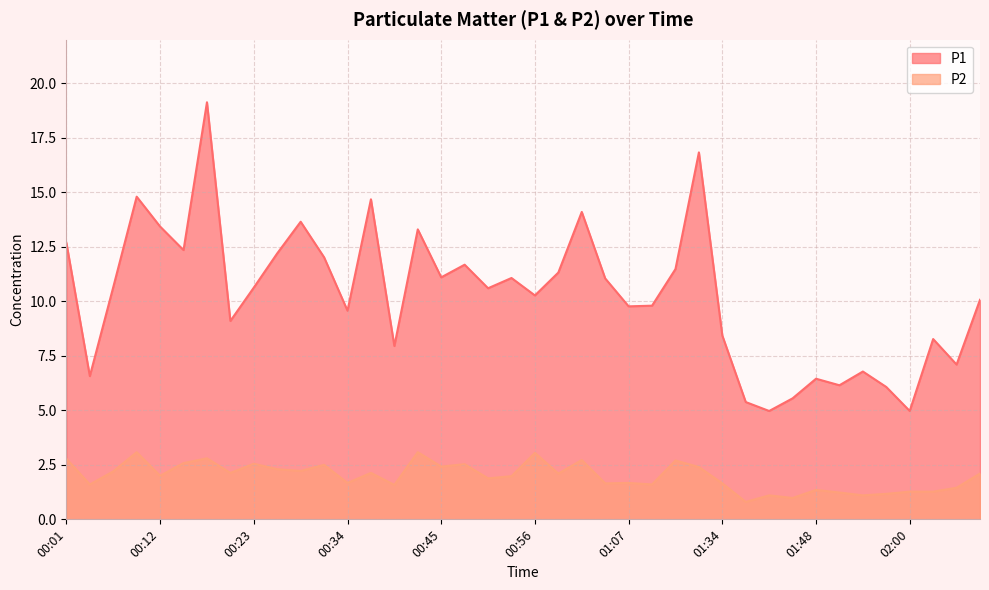

What is the difference between the P1 values at 00:06 and 01:34?

2.2